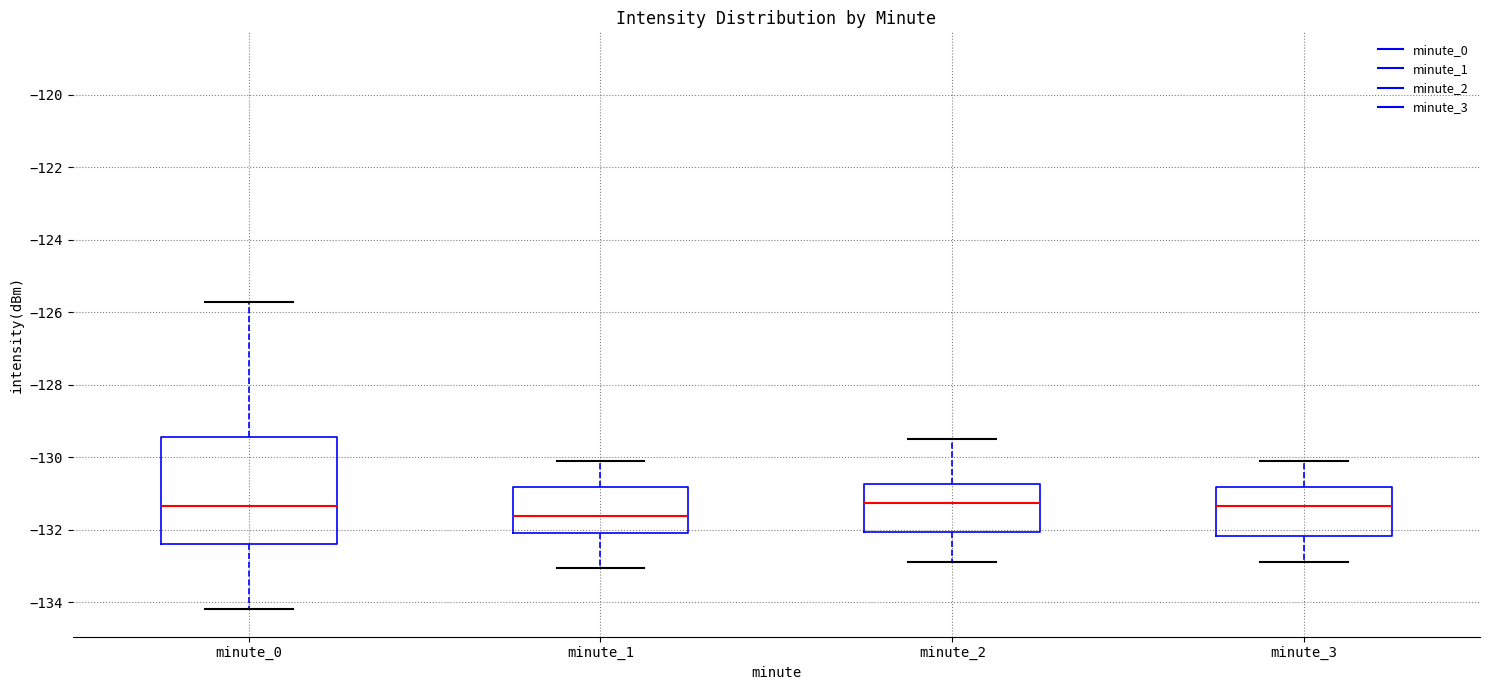

Reading left to right, transcribe this box plot: for each box, give where its median line is, the range the box spans, and where its two whiskers end, as read against the y-axis. The values are not printed on the chart, so give them approximately, as read against the axis.

minute_0: median -131.4, box -132.4 to -129.4, whiskers -134.2 to -125.8
minute_1: median -131.6, box -132.0 to -130.8, whiskers -133.0 to -130.0
minute_2: median -131.2, box -132.0 to -130.8, whiskers -132.8 to -129.4
minute_3: median -131.4, box -132.2 to -130.8, whiskers -132.8 to -130.0